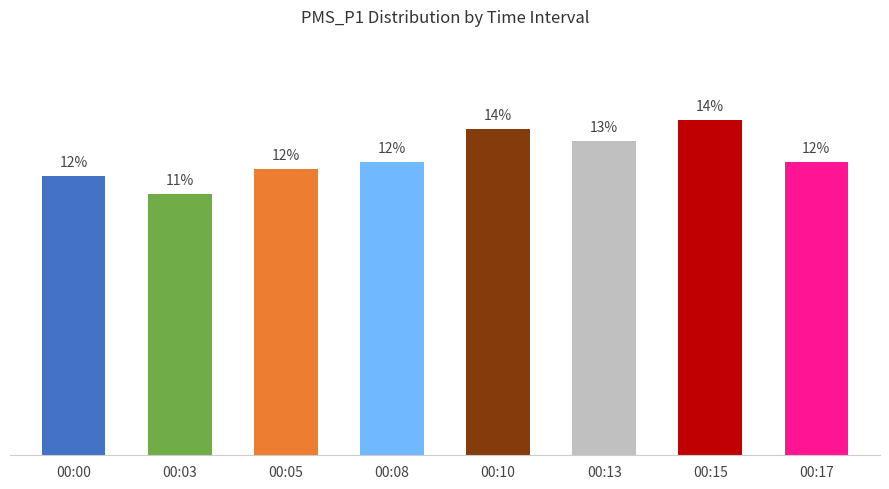

Which has a higher value, 00:00 or 00:13?

00:13